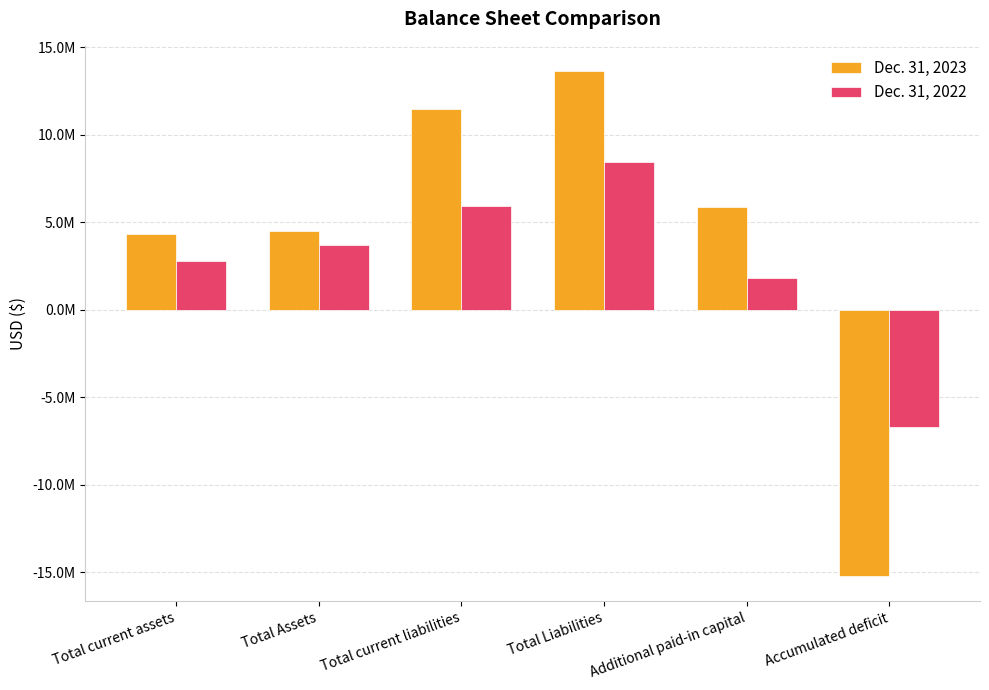

List the series in order of their peak value, highest first.

Dec. 31, 2023, Dec. 31, 2022